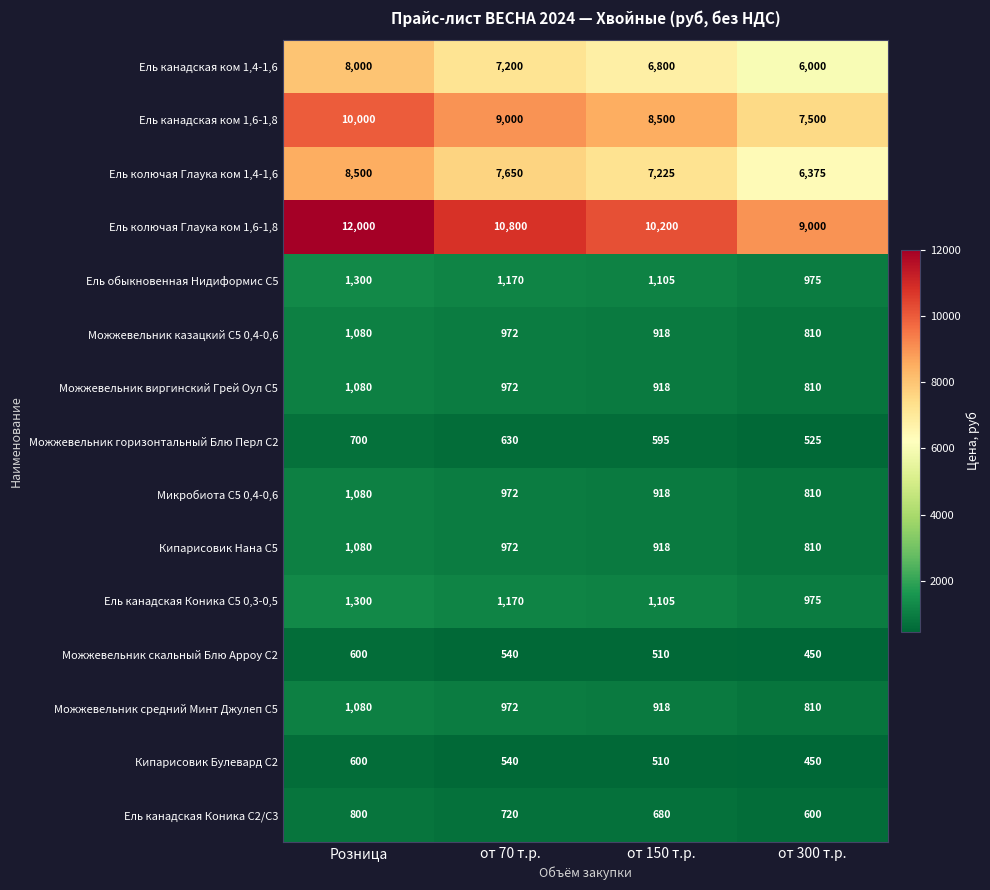

Count the number of data series in this chart.

15